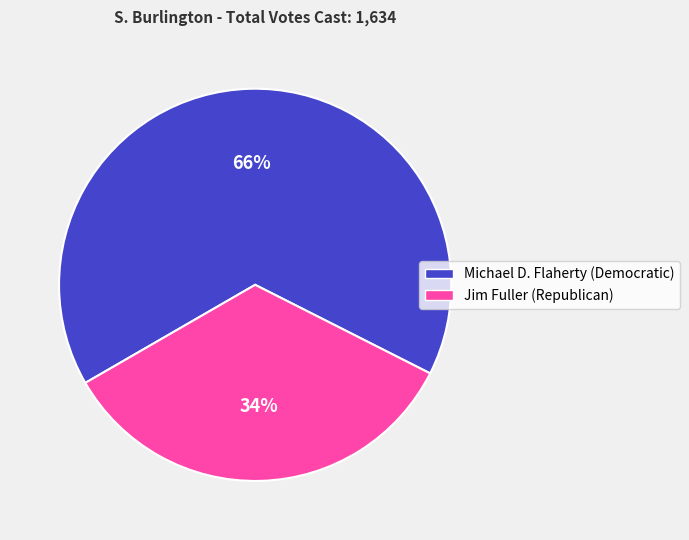

To the nearest percent, what is the average slice percentage?

50%